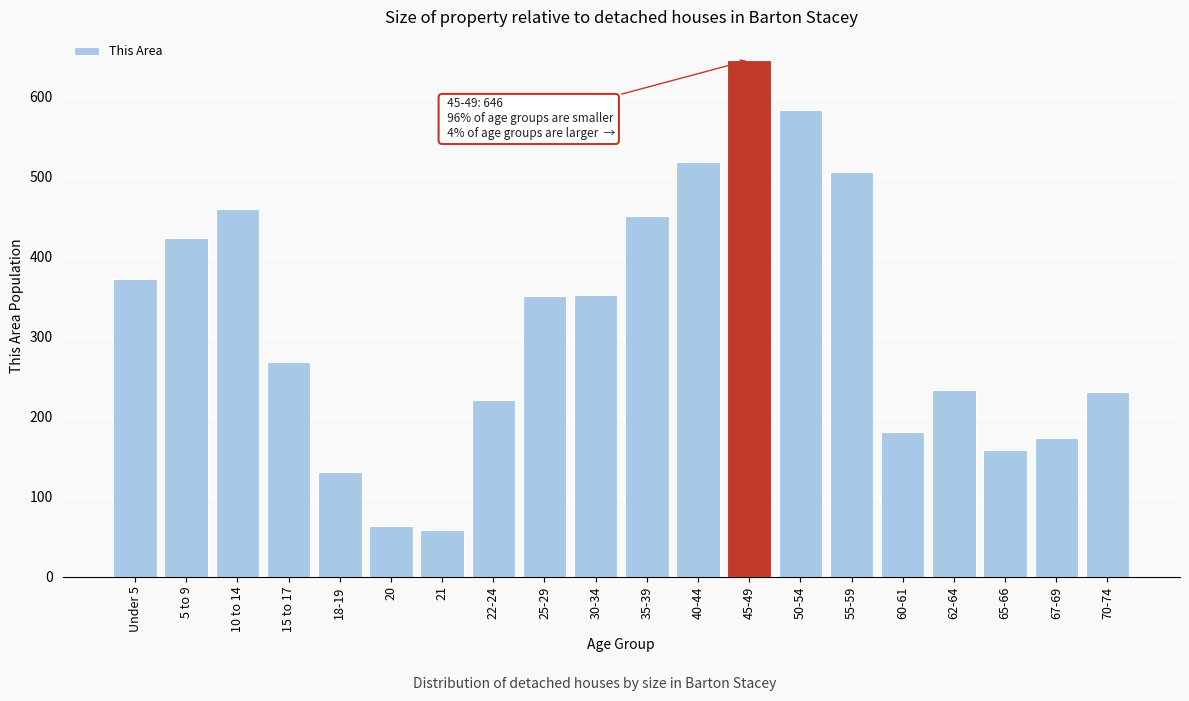

What is the label of the 14th bar from the right?

21